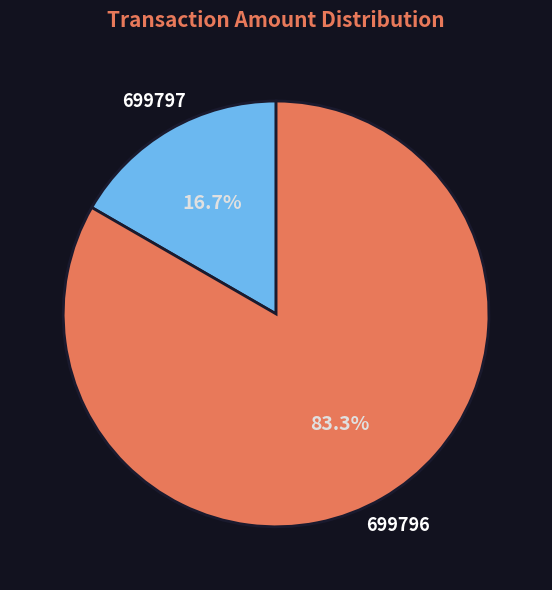

Is the sum of 699796 and 699797 greater than half?

Yes